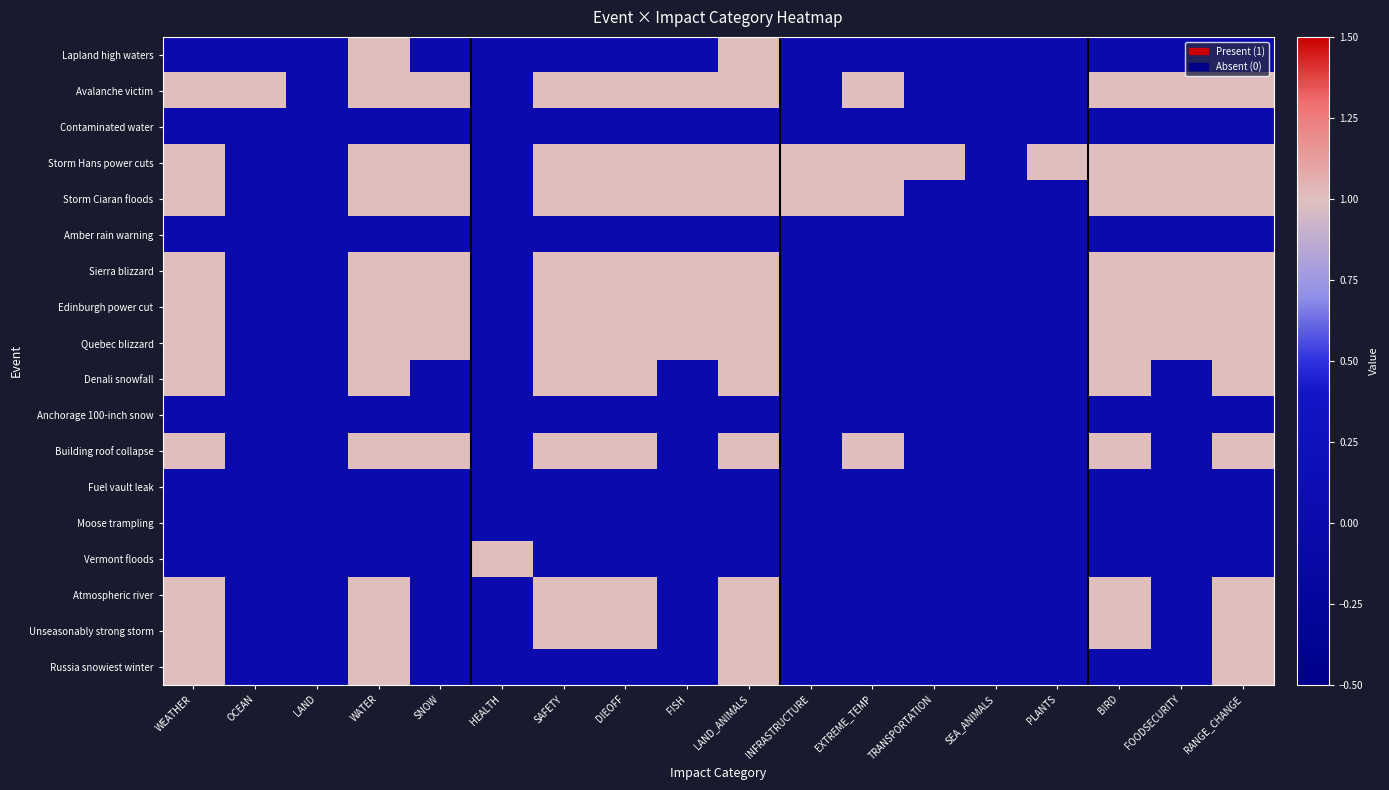

At how many categories does at least one series exceed 0?

16